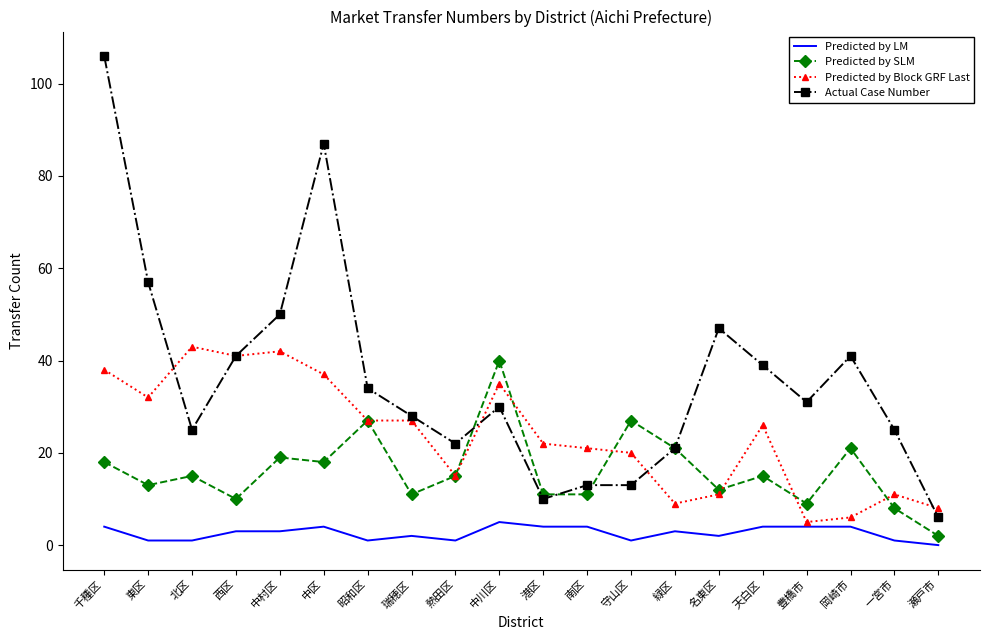

What is the minimum value for Predicted by Block GRF Last?

5